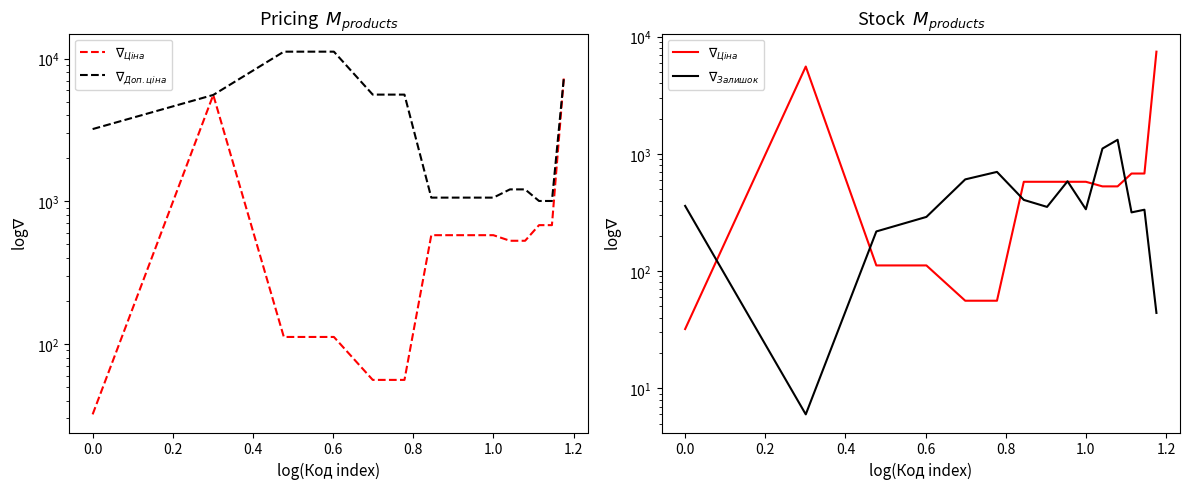

How many categories are shown in the chart?

15